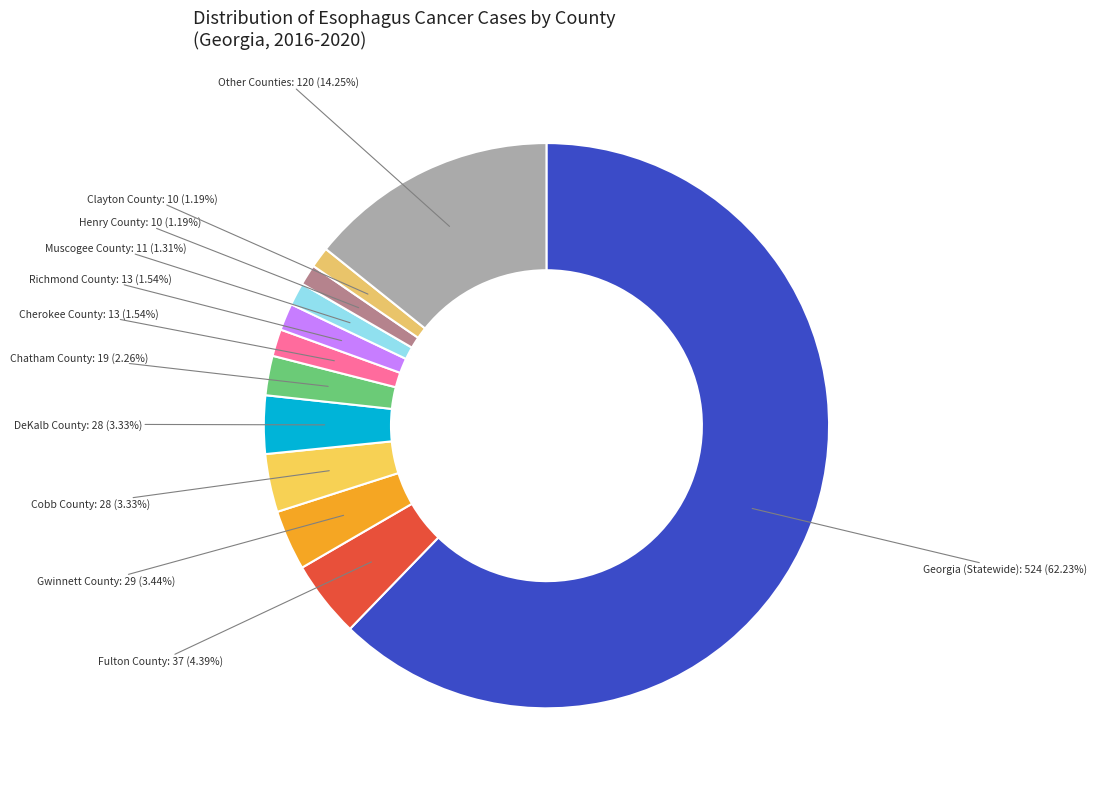

What is the largest slice in the pie chart?

Georgia